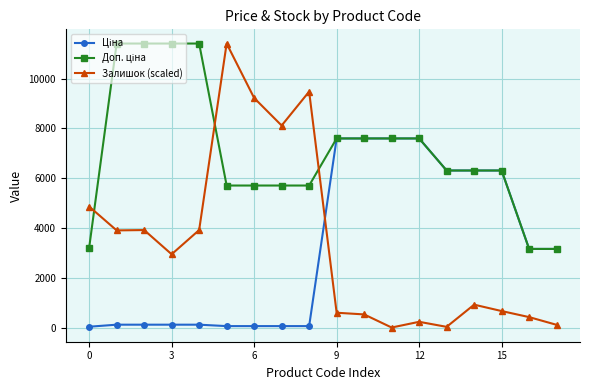

What is the value of the Залишок (scaled) point at the 7th from the left?

9222.5